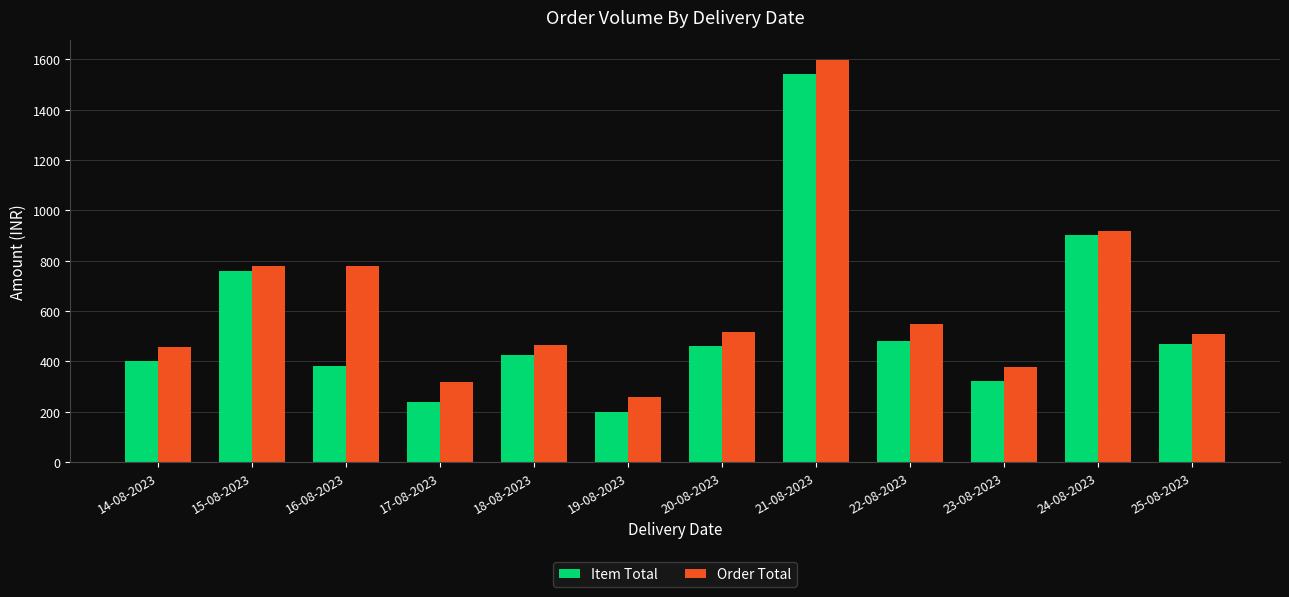

At 22-08-2023, list the series in order from largest to smallest.

Order Total, Item Total